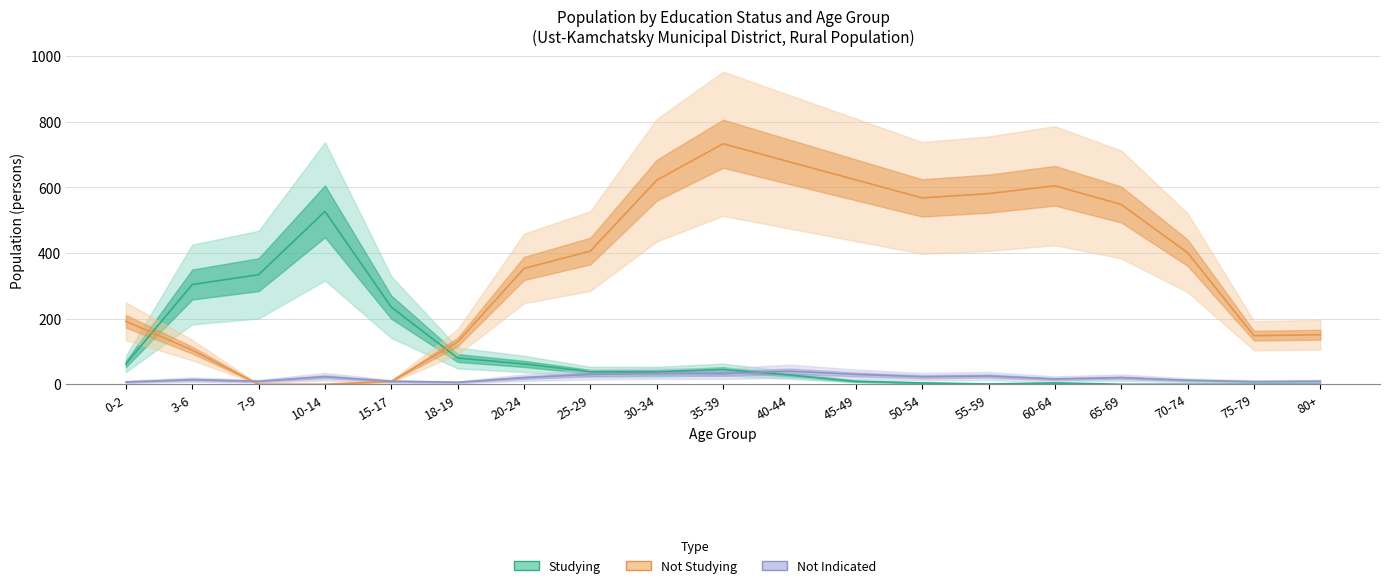

Between 25-29 and 20-24, which is larger?

20-24